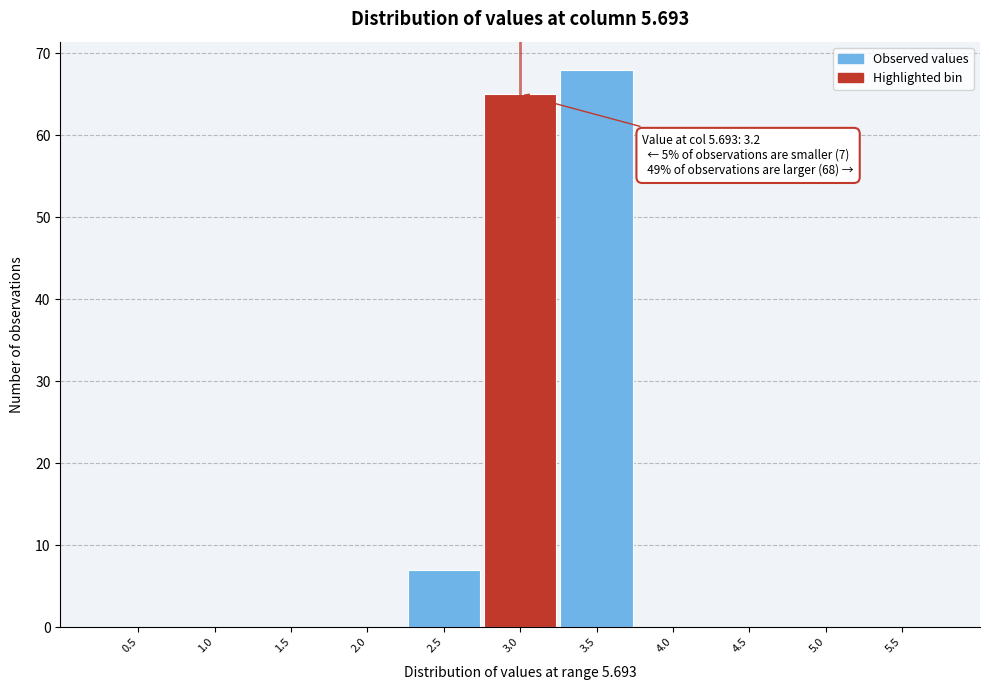

Reading right to left, what are all the values shown in this chart?

5.5=0	5.0=0	4.5=0	4.0=0	3.5=68	3.0=65	2.5=7	2.0=0	1.5=0	1.0=0	0.5=0